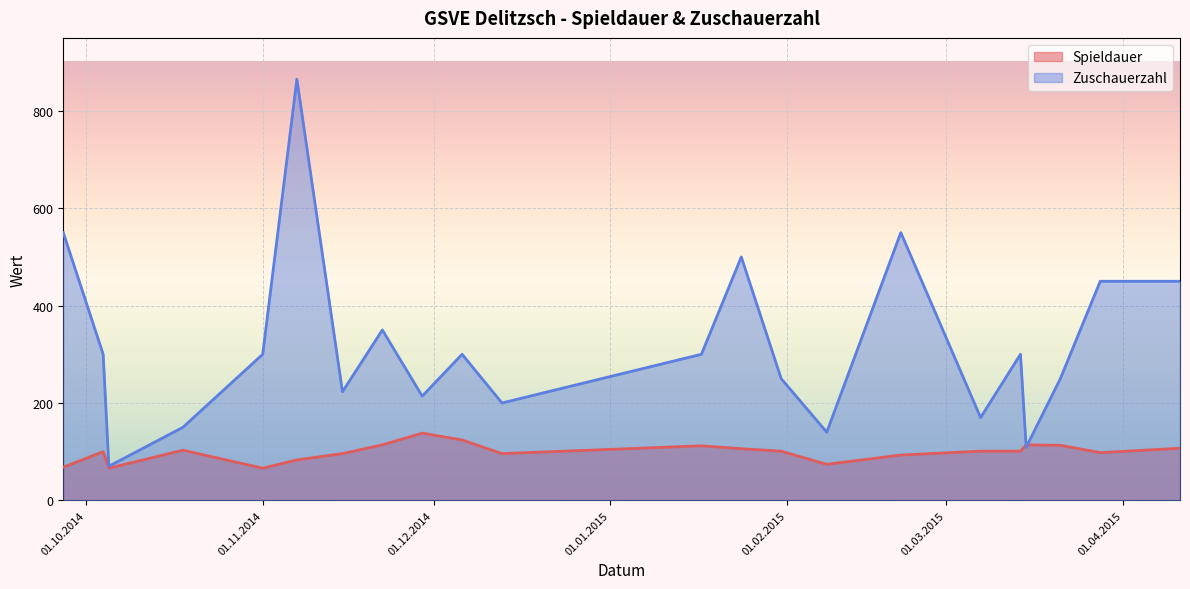

How many values in the Zuschauerzahl series are below 300?

10